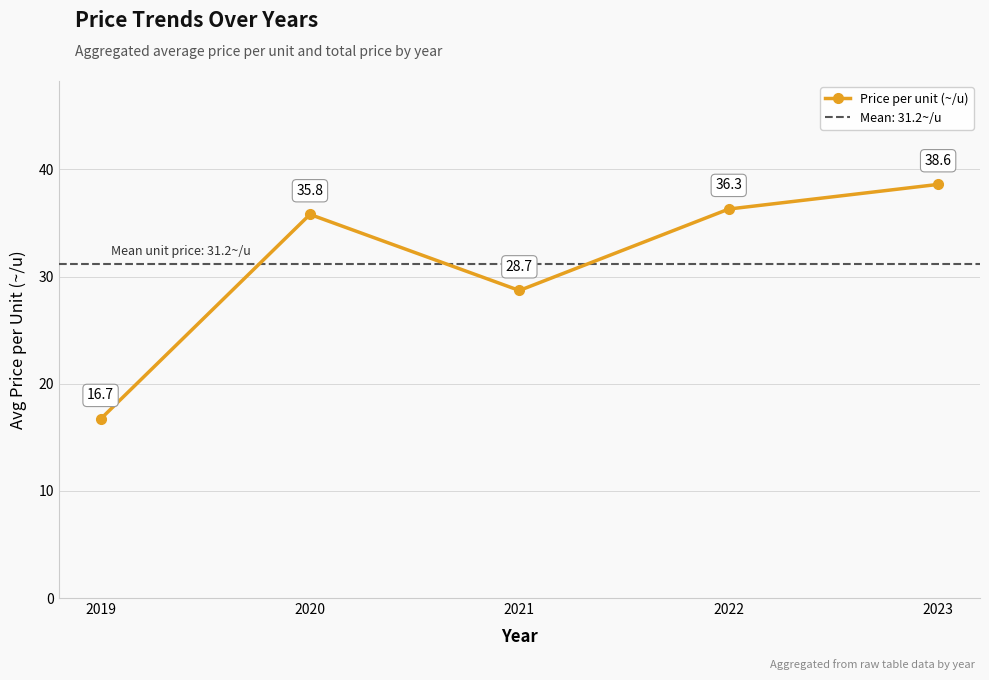

What is the ratio of the value at 2019 to the value at 2020?

0.5